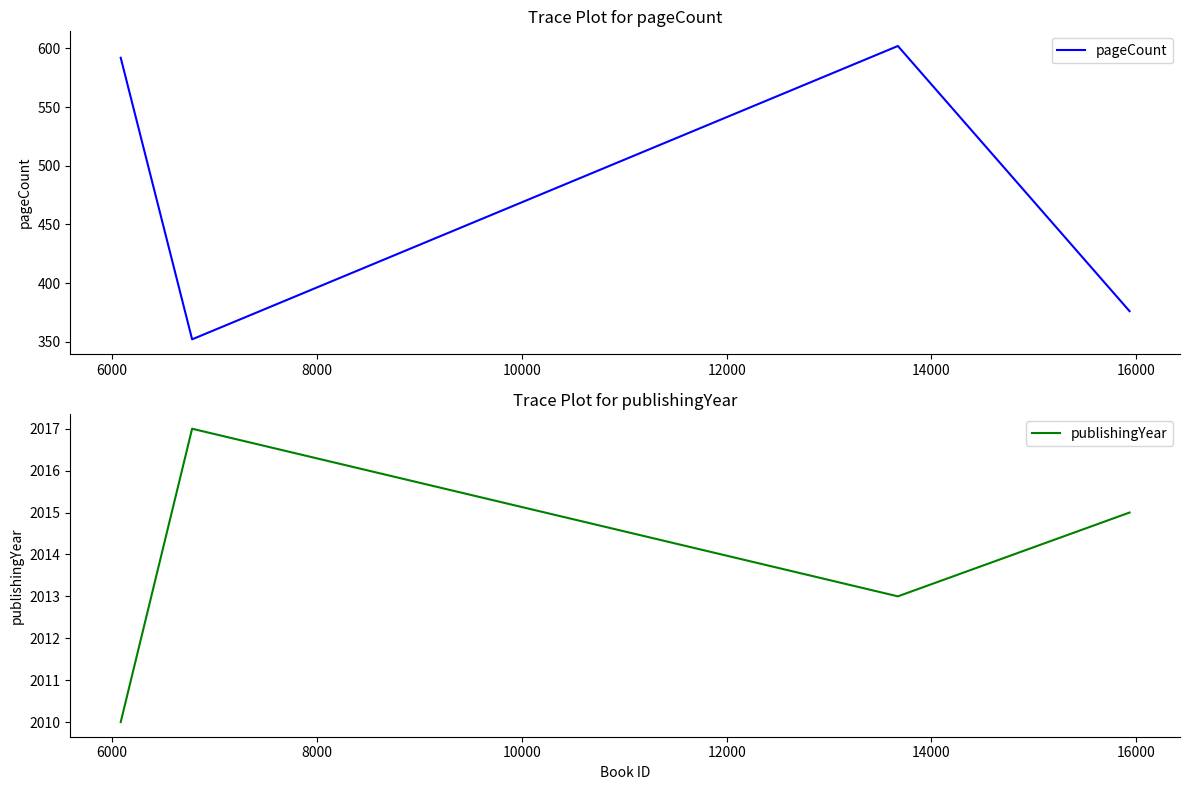

What is the highest value of the pageCount series?

602